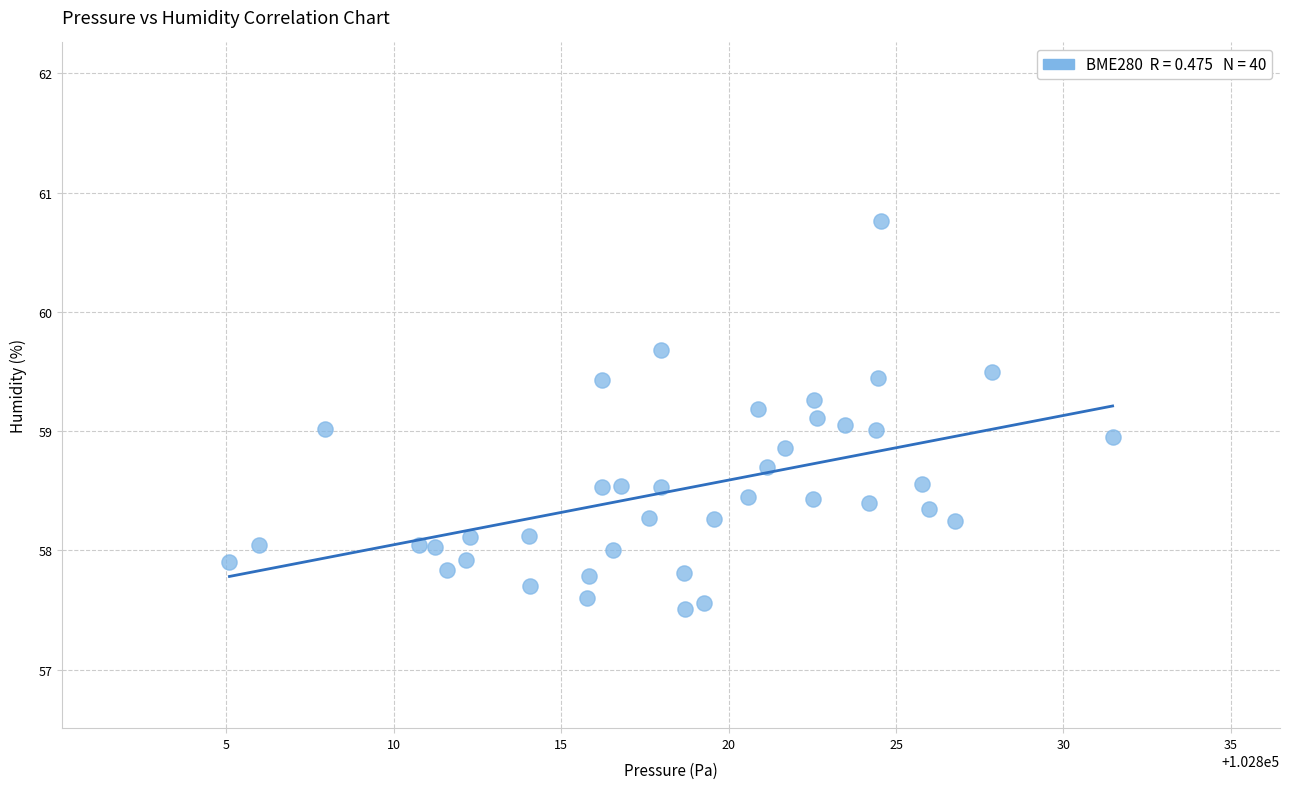

What is the range of X values (max minus min)?

26.4